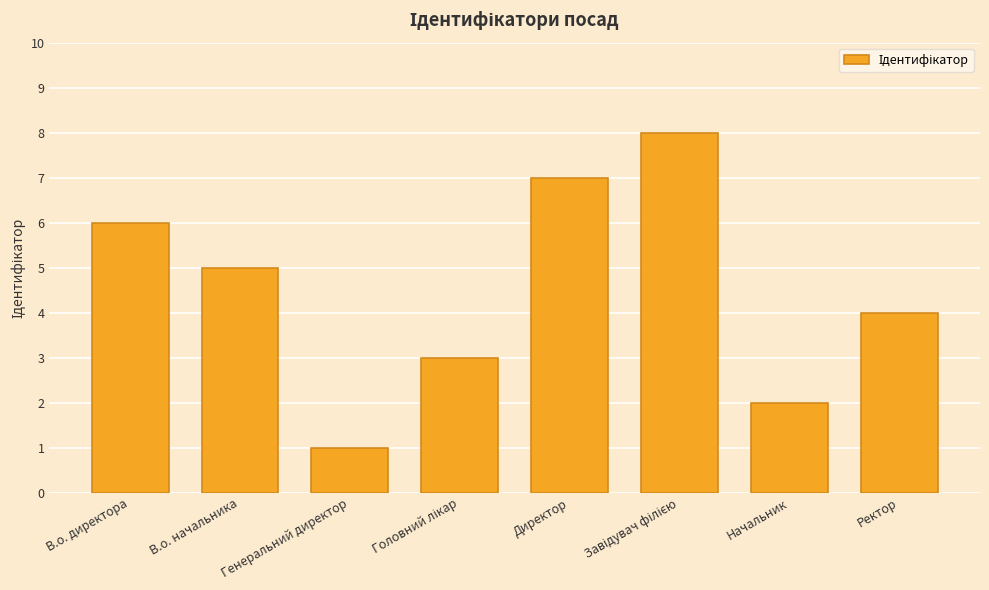

Which label corresponds to the smallest value in the chart?

Генеральний директор